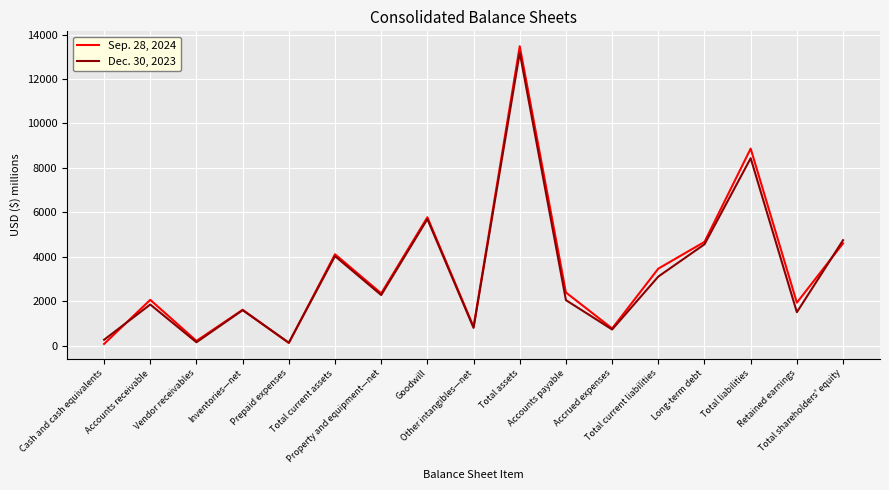

Which series has the largest range (max minus min)?

Sep. 28, 2024